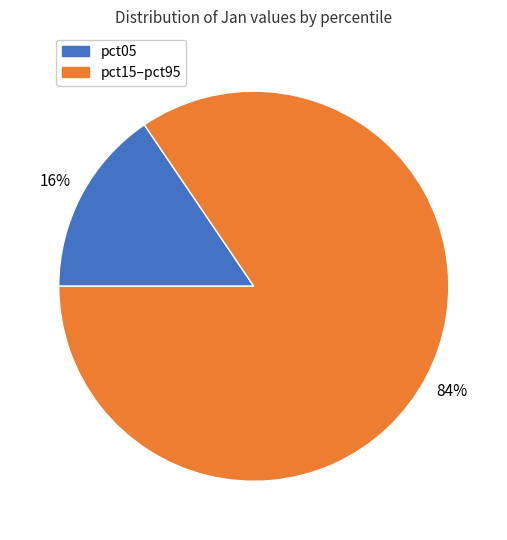

To the nearest percent, what percentage of the pie is pct15–pct95?

84%